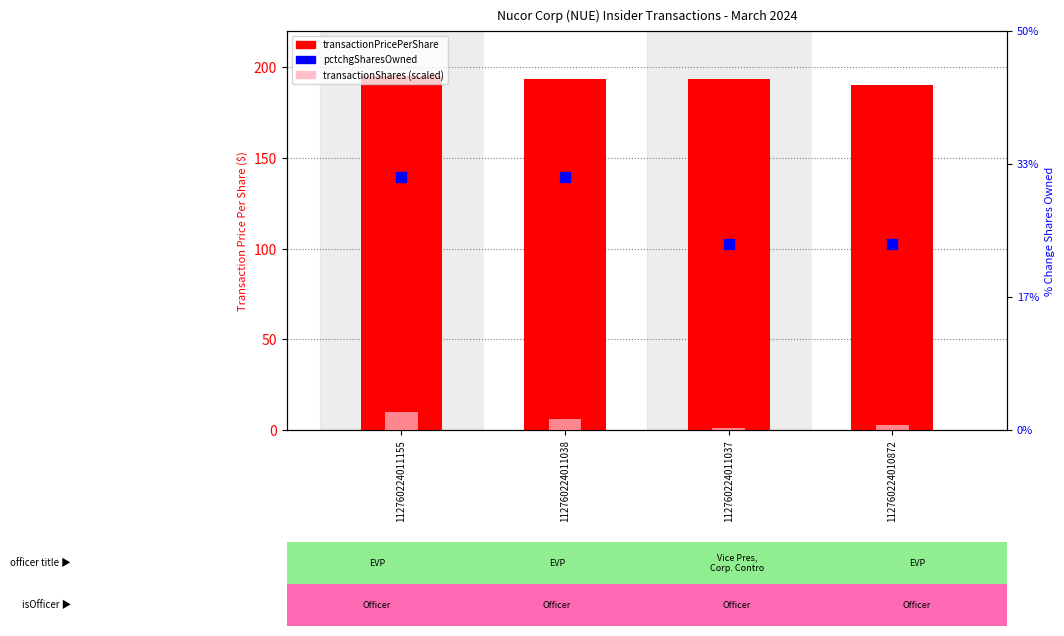

Which series has the widest spread of Y values?

transactionShares (scaled)